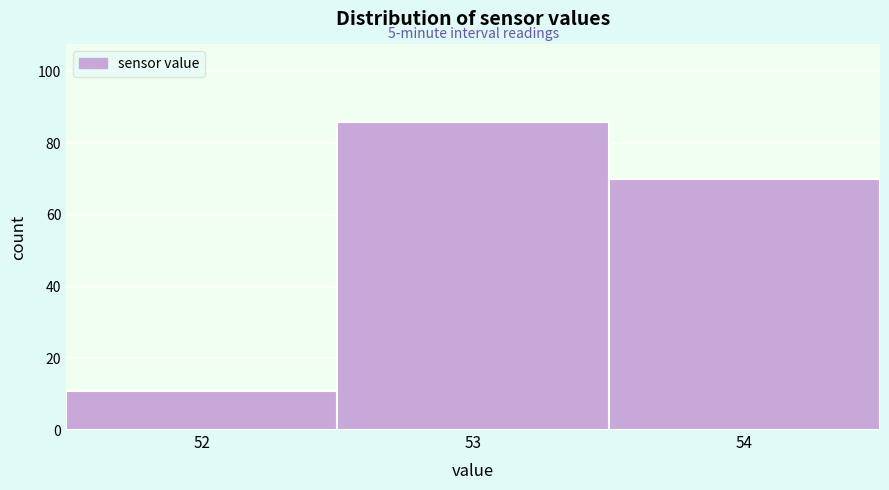

Over which range of the x-axis is the bar tallest?

52.5 to 53.5